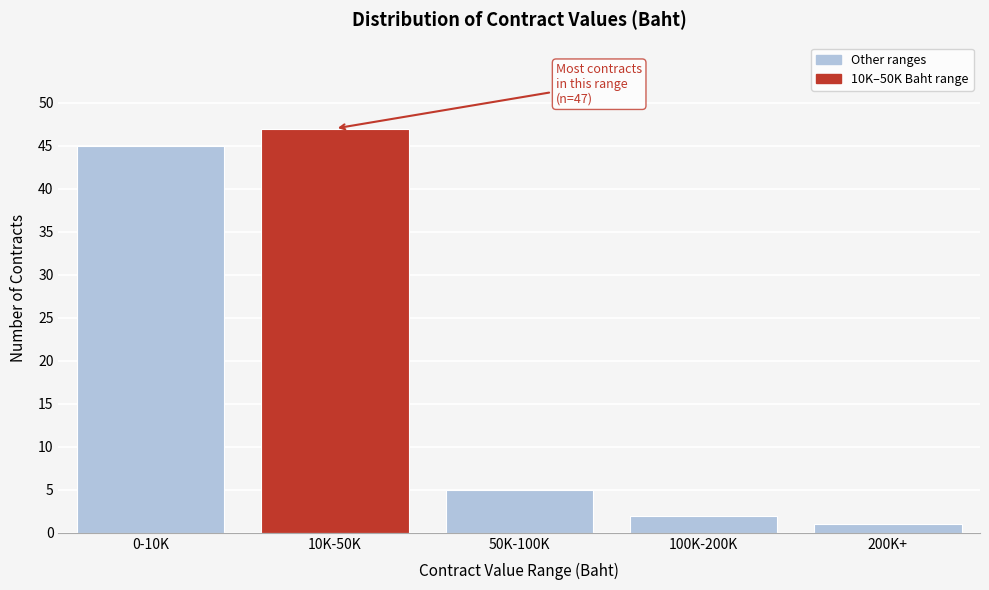

Reading right to left, transcribe all the data shown in this chart.

200K+=1	100K-200K=2	50K-100K=5	10K-50K=47	0-10K=45